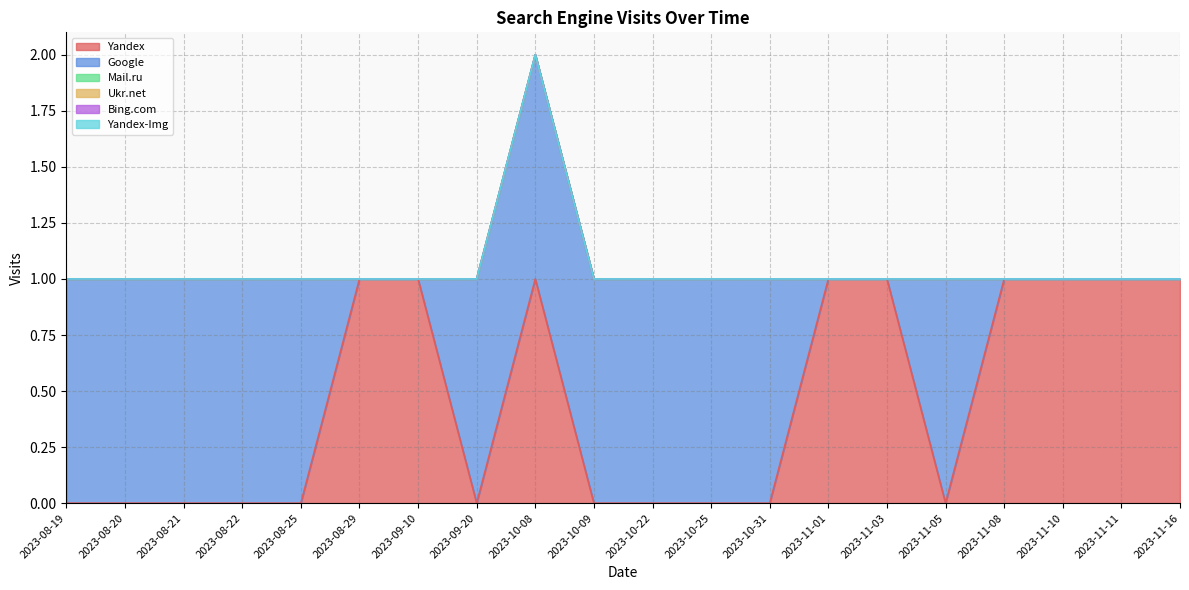

True or false: Google and Mail.ru intersect in this chart.

False